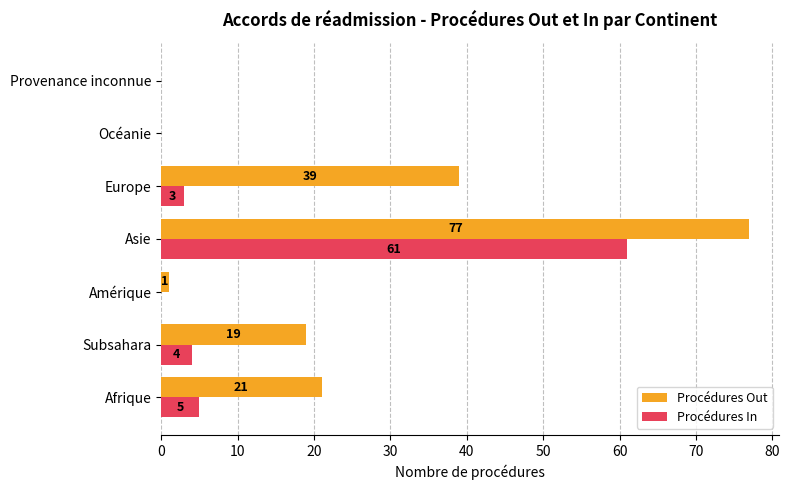

What is the total value across all series at Europe?

42